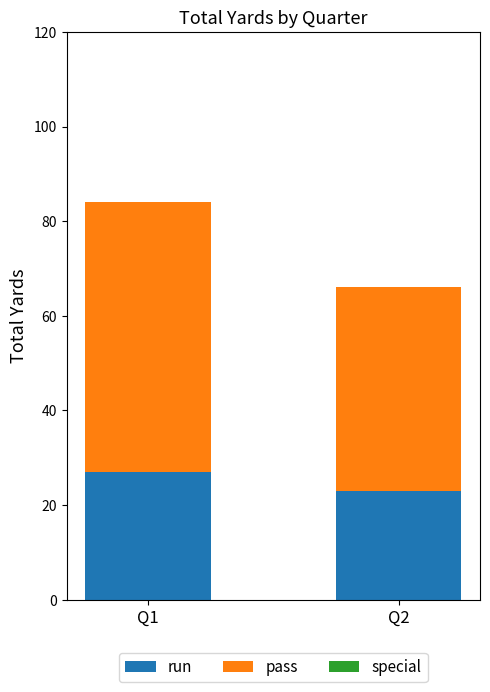

What is the lowest value of the run series?

23